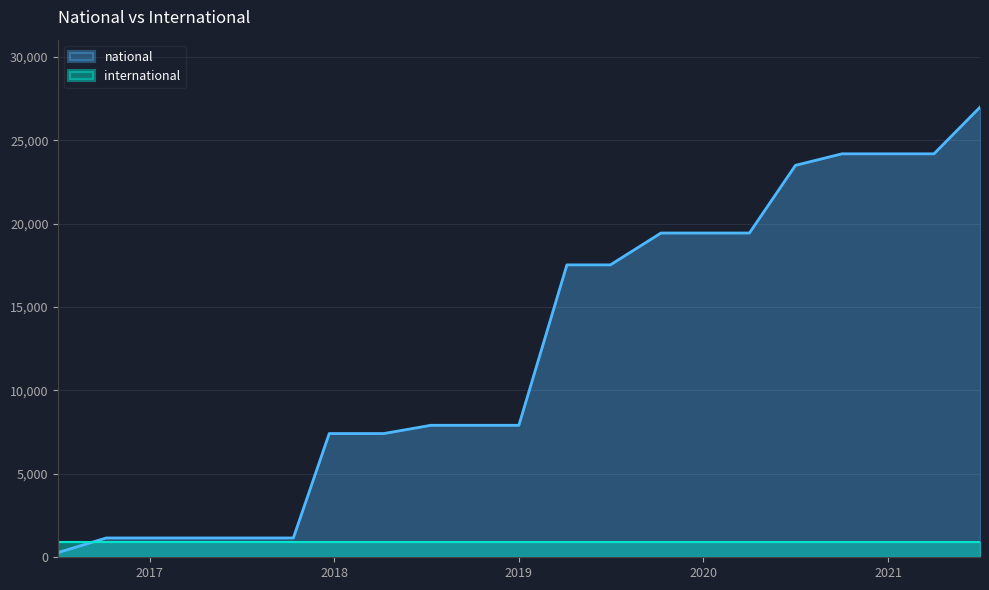

Rank the series by their average value, from lowest to highest.

international, national